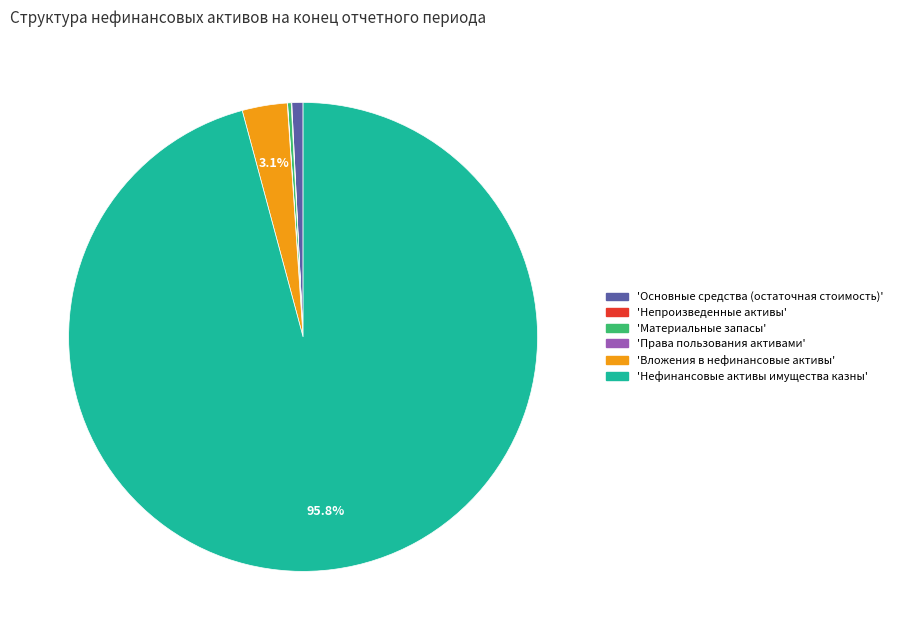

Is there any slice that represents more than half of the pie?

Yes